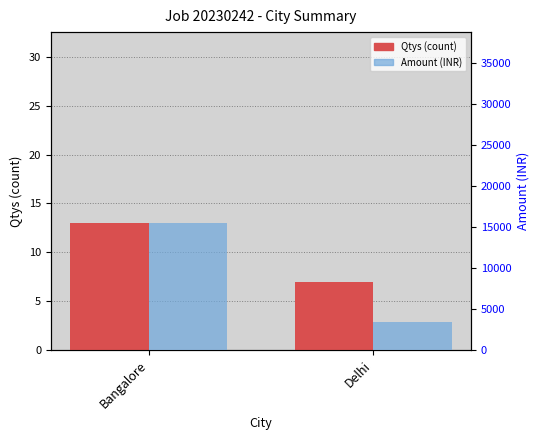

What is the difference between the Amount values at Delhi and Bangalore?

12000